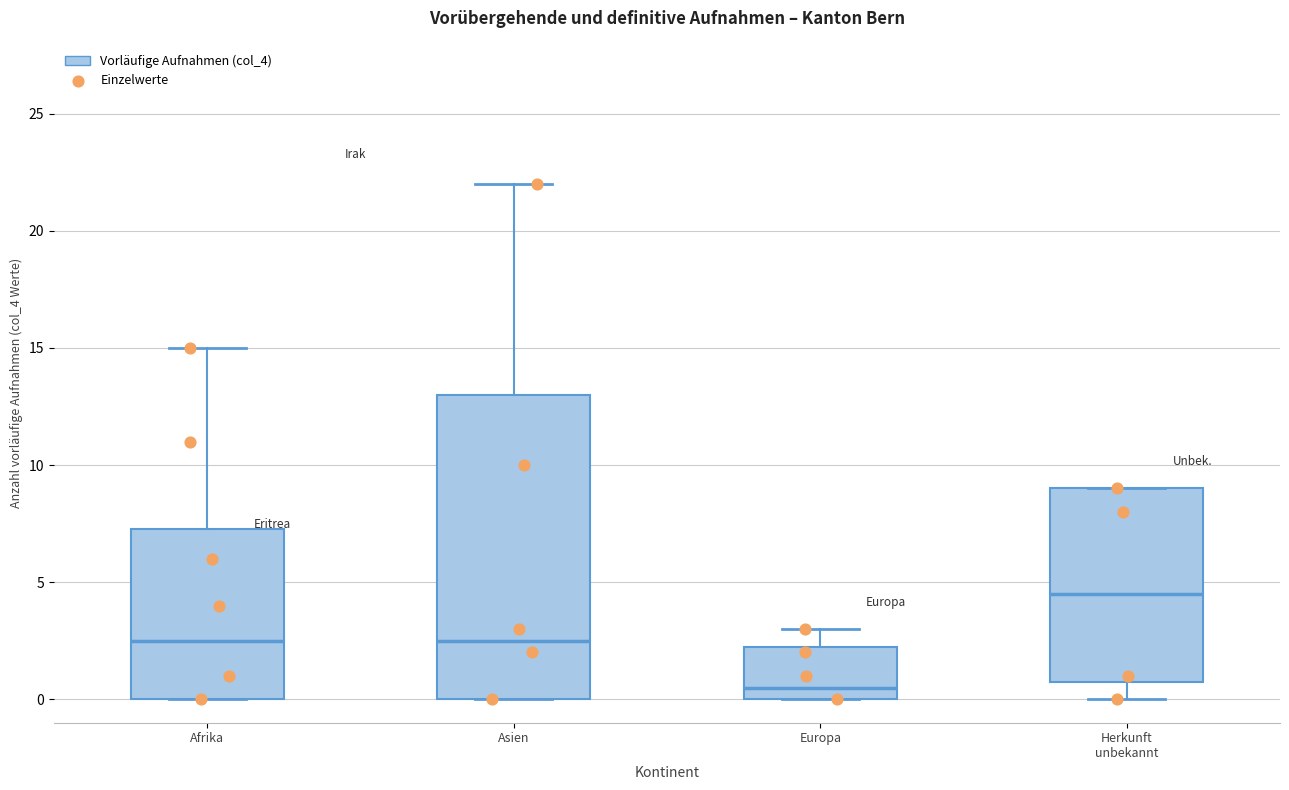

Comparing the boxes themselves (not the whiskers), which one is the tallest?

Asien